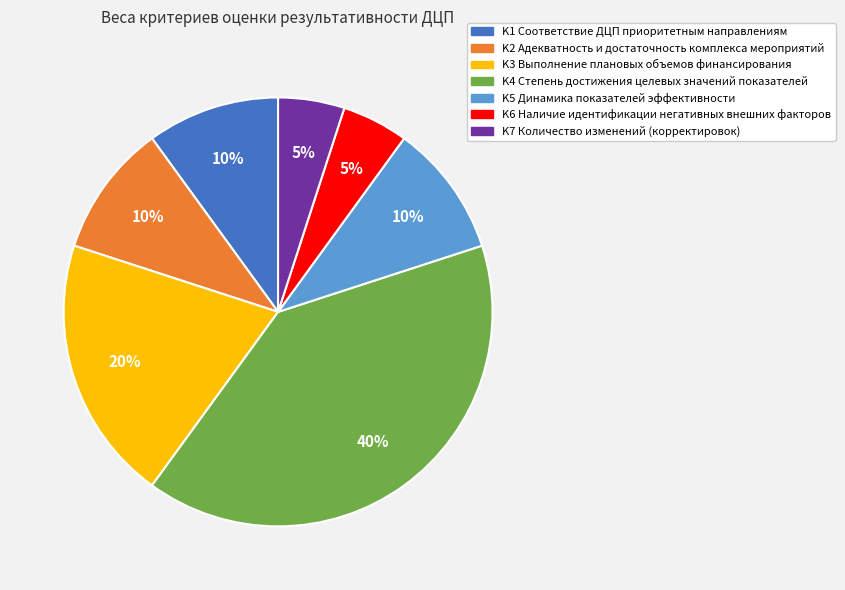

Do K3 and K1 together represent more than half of the pie?

No